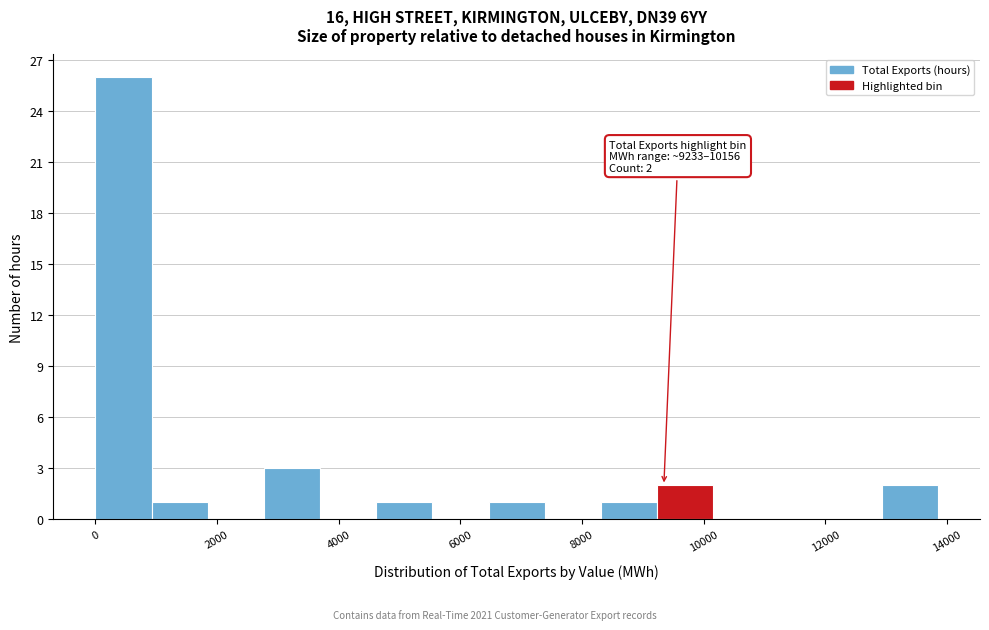

Over which range of the x-axis is the bar tallest?

0 to 1000